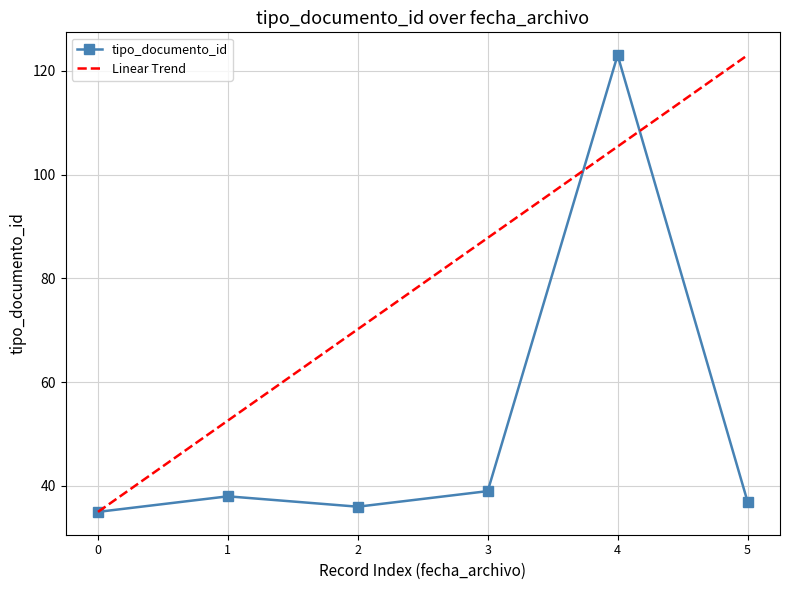

What is the minimum value shown in the chart?

35